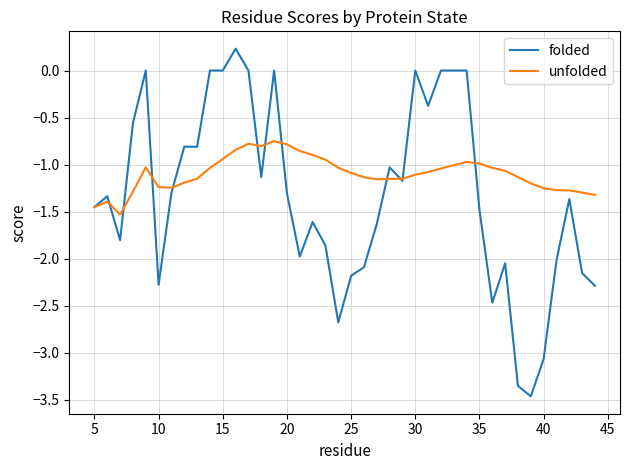

Which series has the largest range (max minus min)?

folded